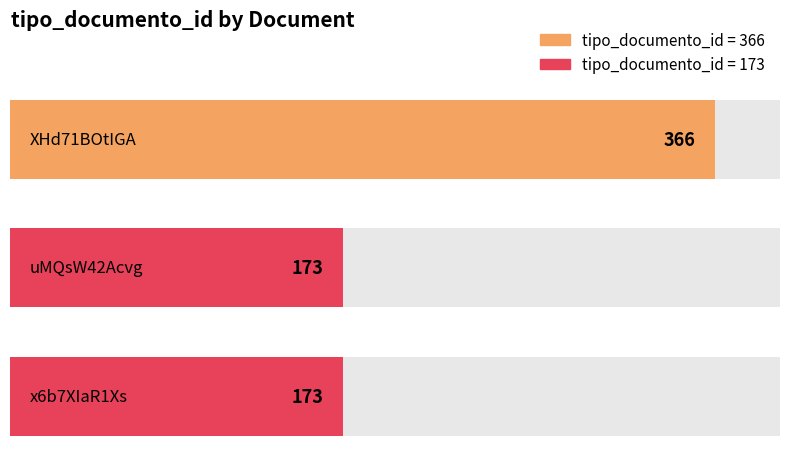

Reading left to right, transcribe all the data shown in this chart.

XHd71BOtIGA=366	uMQsW42Acvg=173	x6b7XIaR1Xs=173